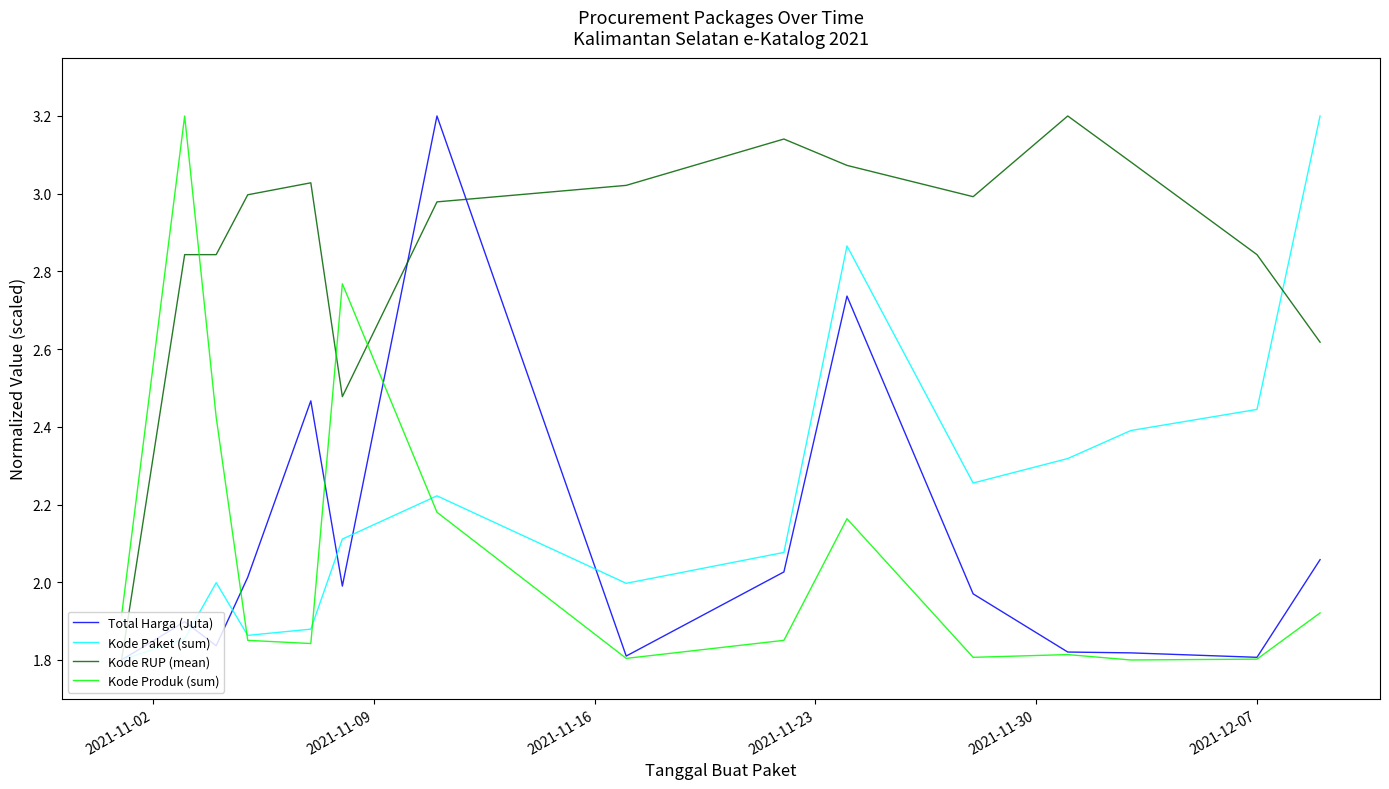

How many times do Kode RUP (mean) and Kode Produk (sum) cross each other?

3